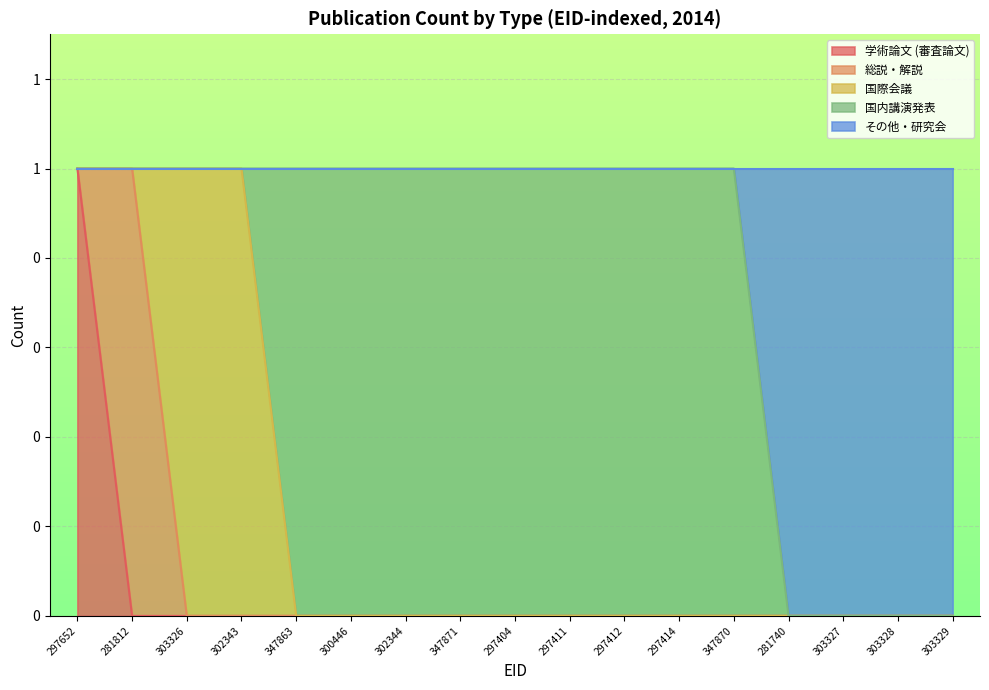

What is the maximum value for 総説・解説?

1